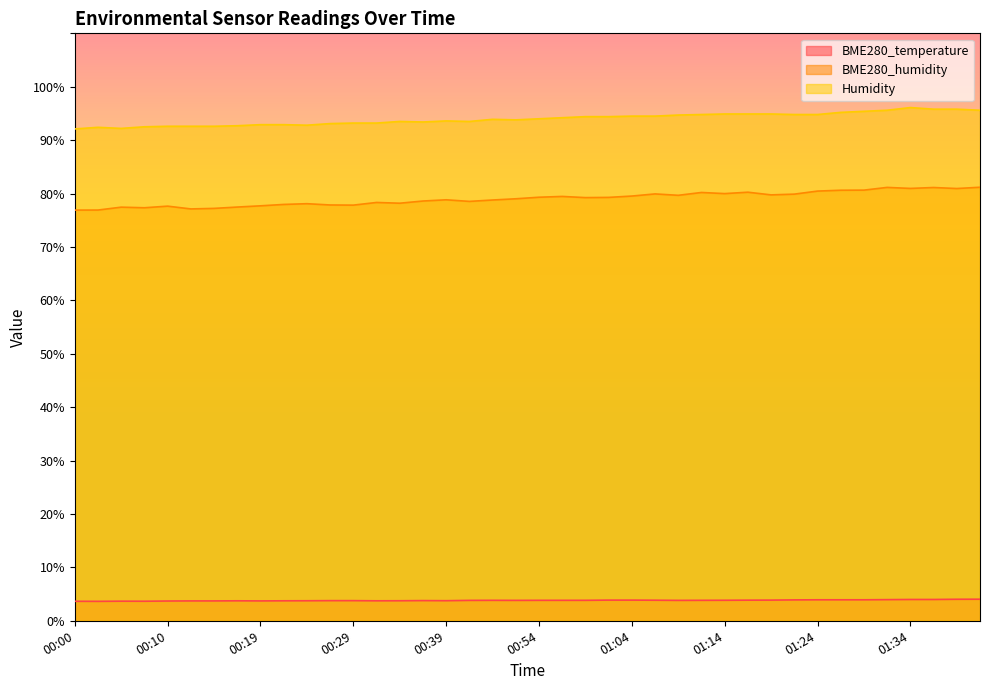

How many interior local valleys does the BME280_temperature series have?

7